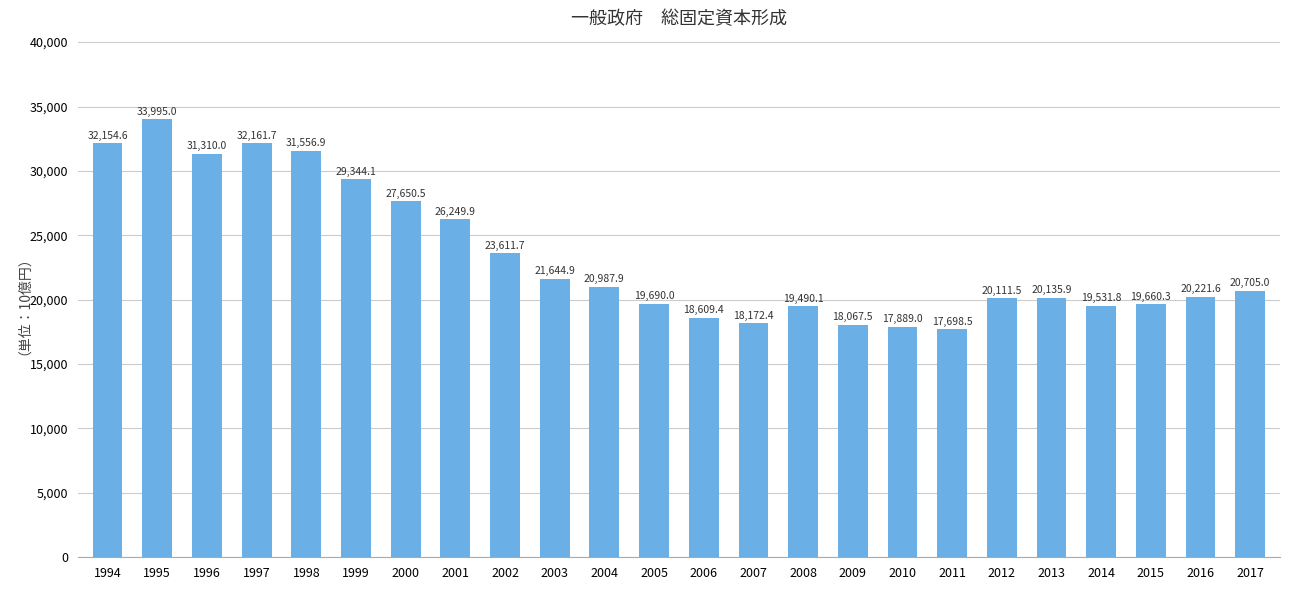

Reading left to right, list all the values displayed in this chart.

32154.6	33995.0	31310.0	32161.7	31556.9	29344.1	27650.5	26249.9	23611.7	21644.9	20987.9	19690.0	18609.4	18172.4	19490.1	18067.5	17889.0	17698.5	20111.5	20135.9	19531.8	19660.3	20221.6	20705.0